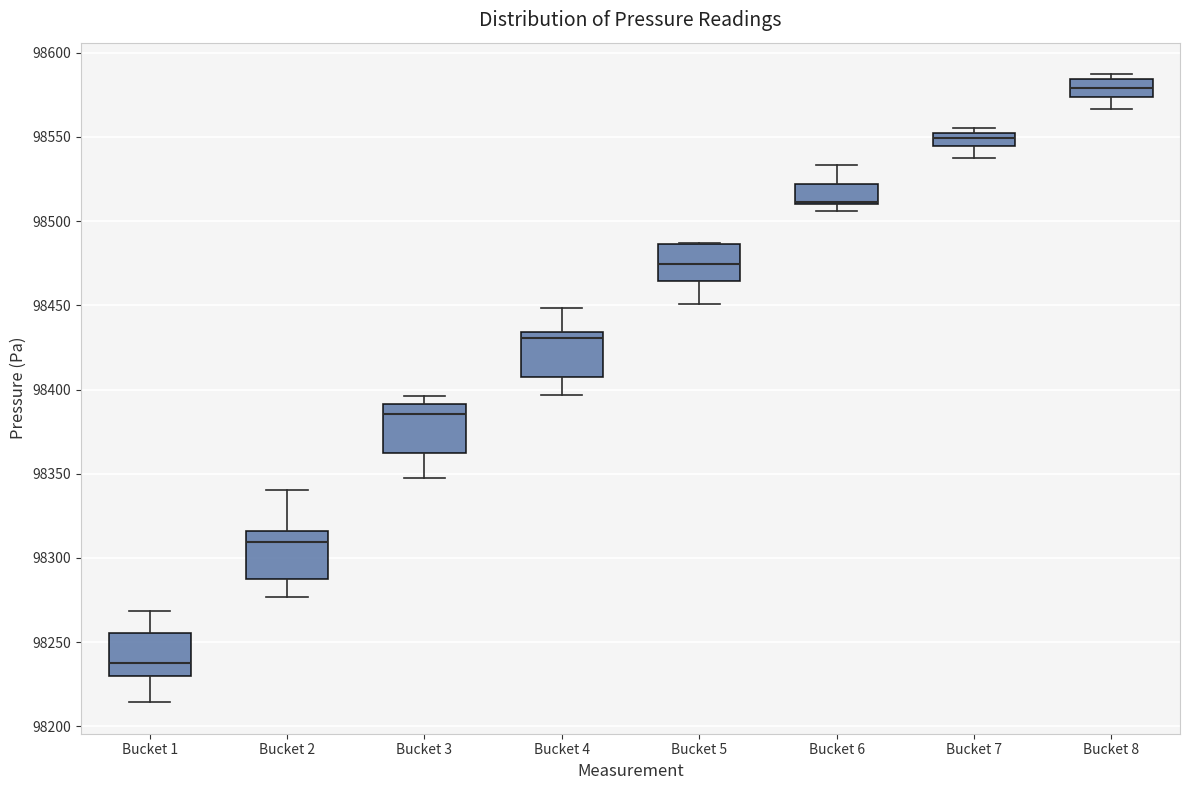

Where is the lower edge of the box for Bucket 8 on the y-axis? The values are not printed on the chart, so give them approximately, as read against the axis.

98575